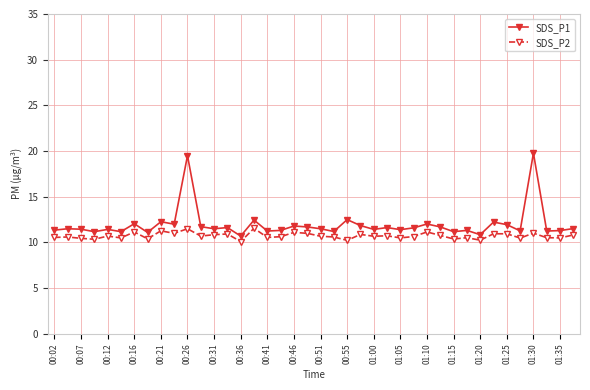

Rank the series by their maximum value, from lowest to highest.

SDS_P2, SDS_P1